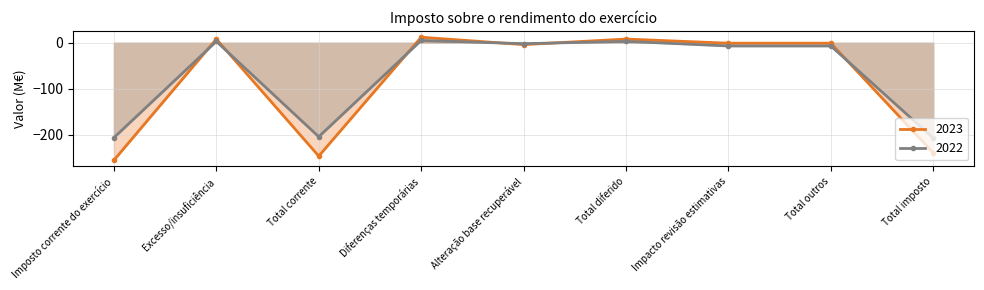

The value of 2023 at Total outros is -2. True or false?

False